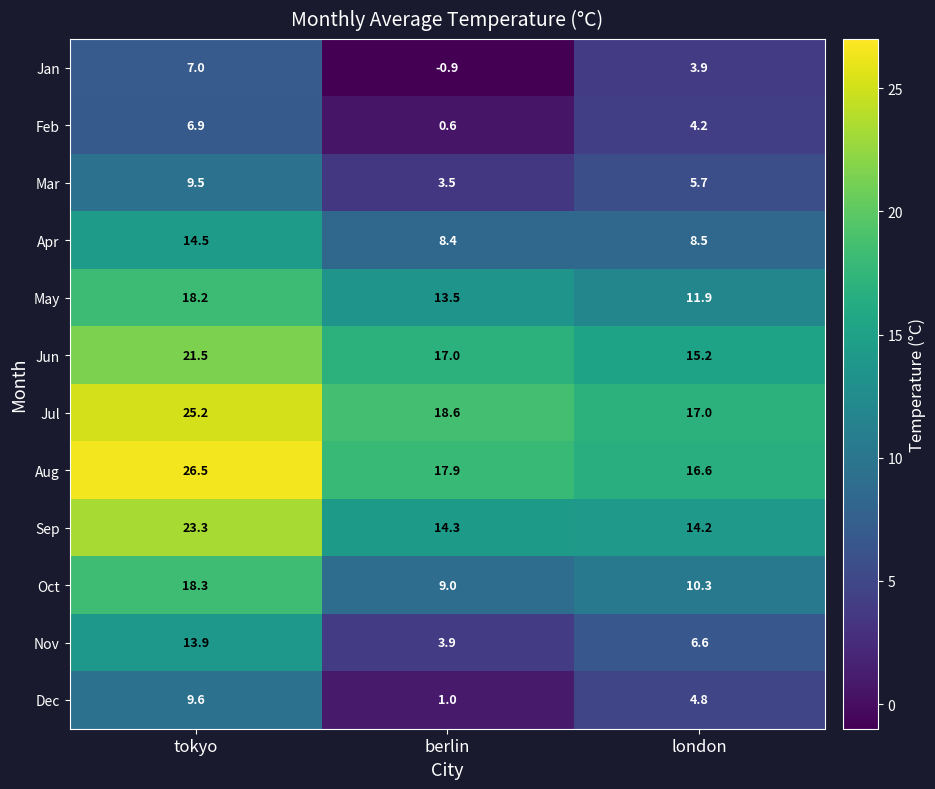

The Nov series shows 6.8 at tokyo. True or false?

False